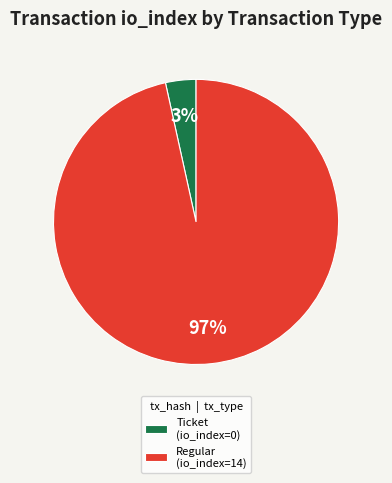

Is there a majority slice in this chart?

Yes